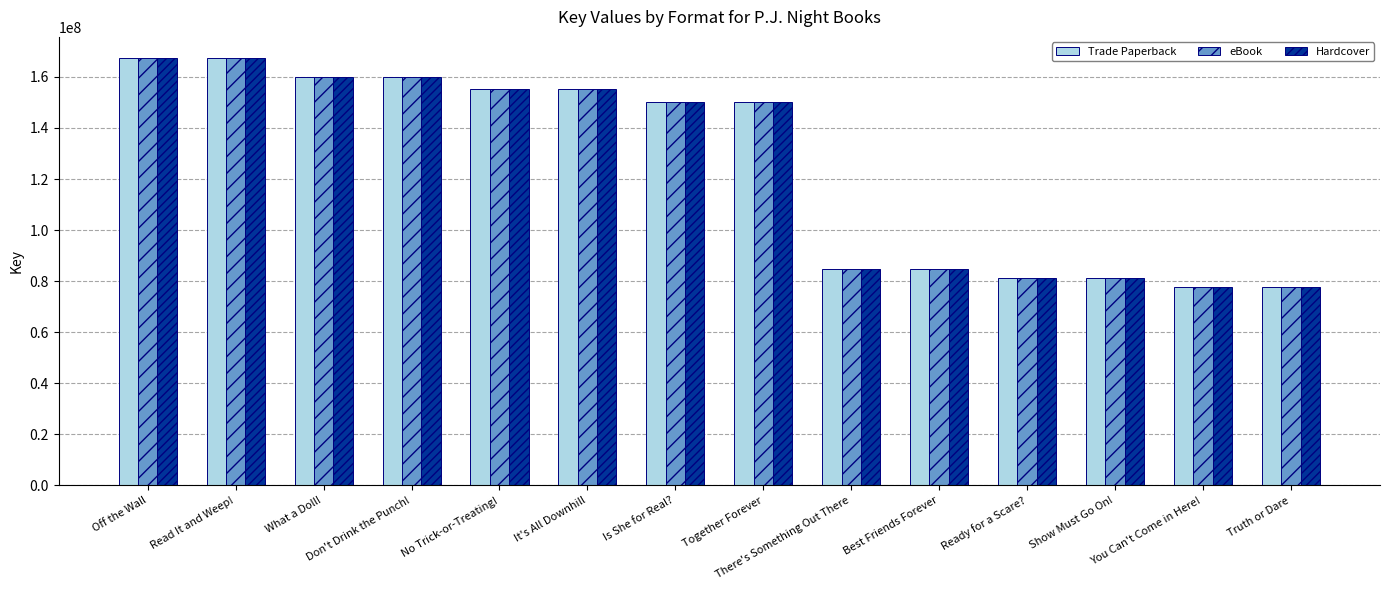

What is the difference between the maximum and minimum values in the Trade Paperback series?

89644875